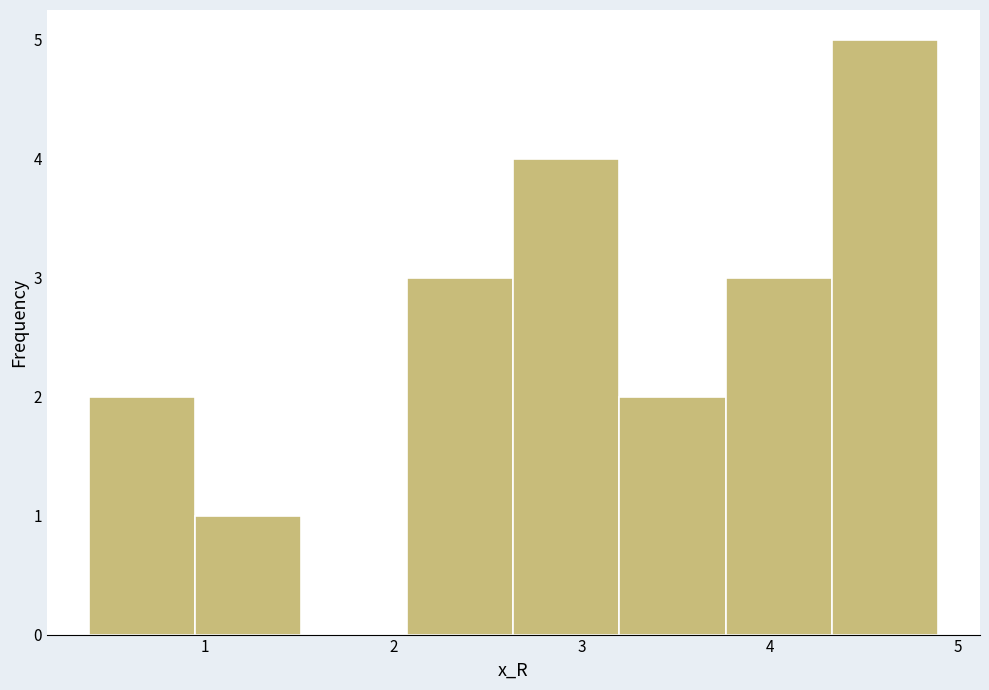

Reading left to right, transcribe this chart: for each bar, give the range it covers on the x-axis and its height. Neither the bar edges nor the heights are printed on the chart, so give them approximately, as read against the axes.

0.4 to 0.9: 2
0.9 to 1.5: 1
1.5 to 2.1: 0
2.1 to 2.6: 3
2.6 to 3.2: 4
3.2 to 3.8: 2
3.8 to 4.3: 3
4.3 to 4.9: 5